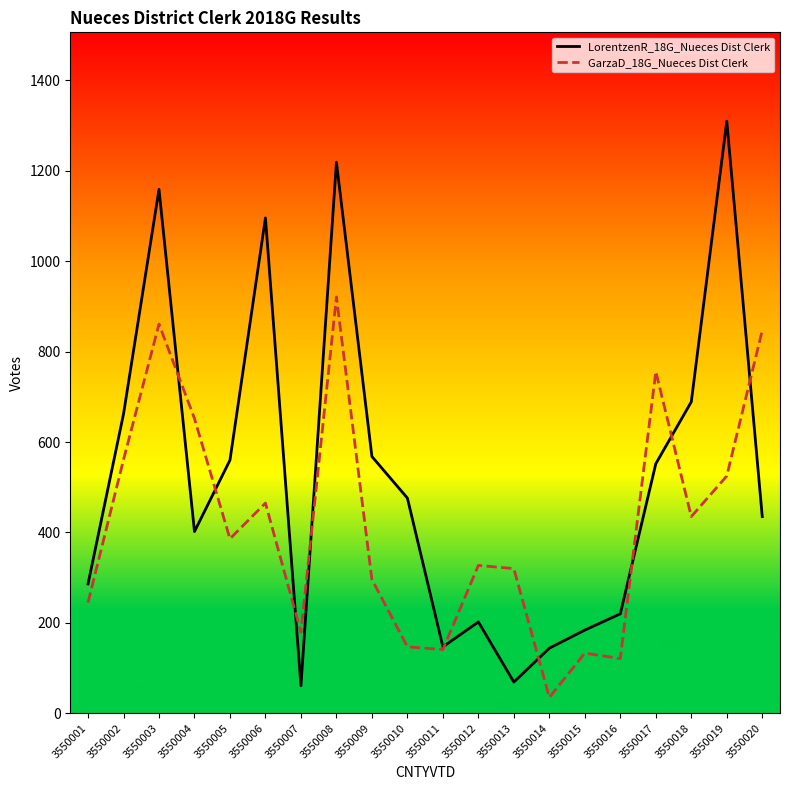

At which label does GarzaD_18G_Nueces Dist Clerk first exceed 386?

3550002